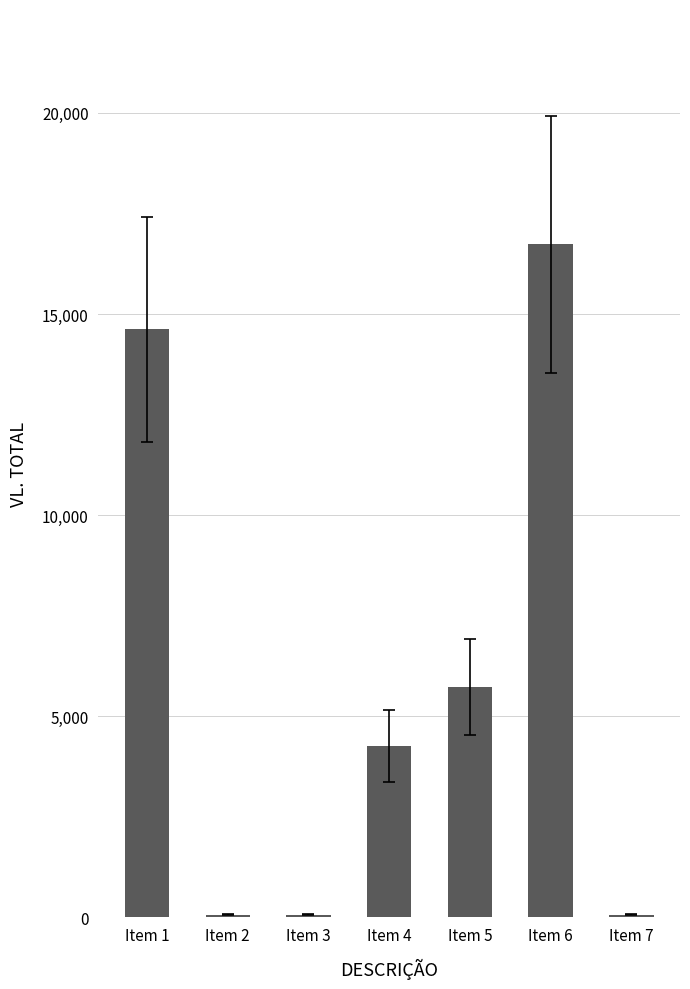

Between Item 6 and Item 4, which is larger?

Item 6